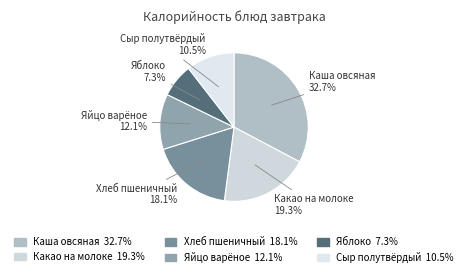

To the nearest percent, what is the average slice percentage?

17%